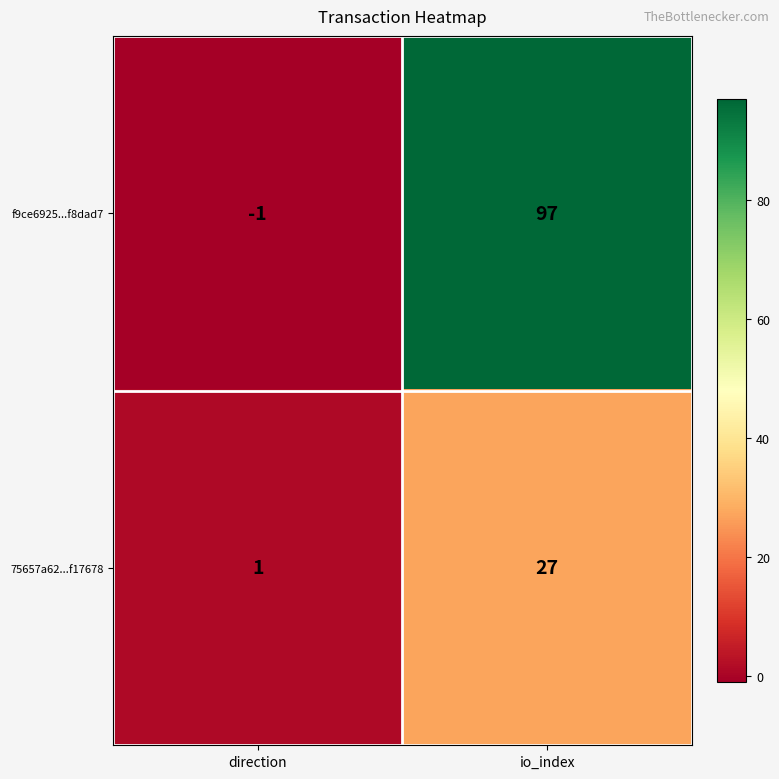

Reading left to right, what are all the values shown in this chart?

f9ce6925...f8dad7: -1	97
75657a62...f17678: 1	27